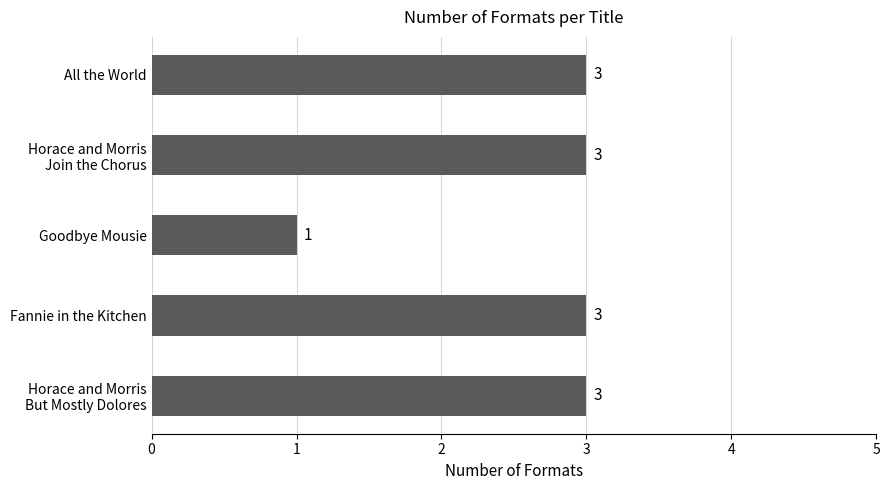

Reading bottom to top, extract all data points from this chart.

3	3	1	3	3